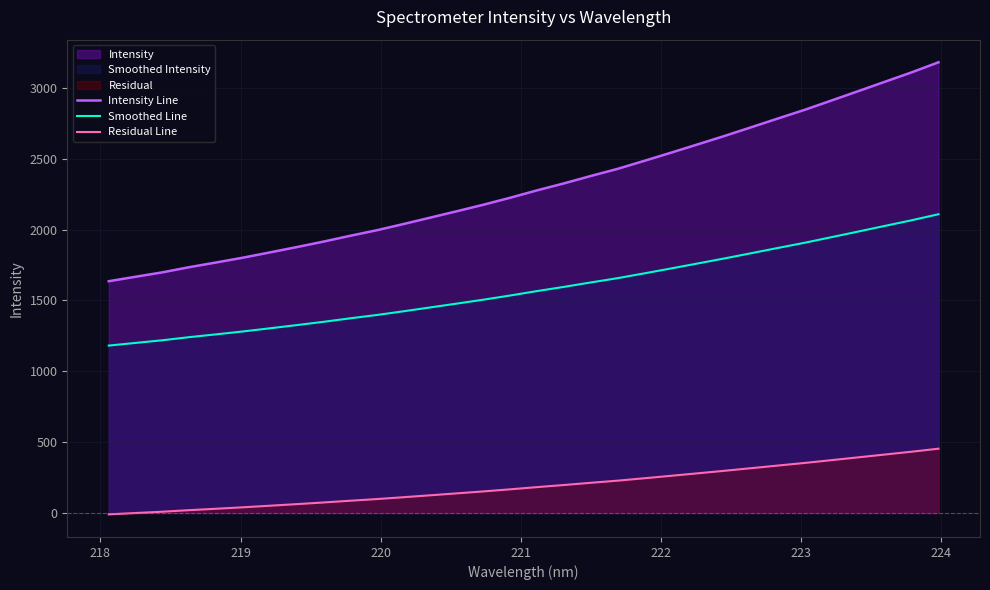

Which series has the largest total across all categories?

Intensity Line